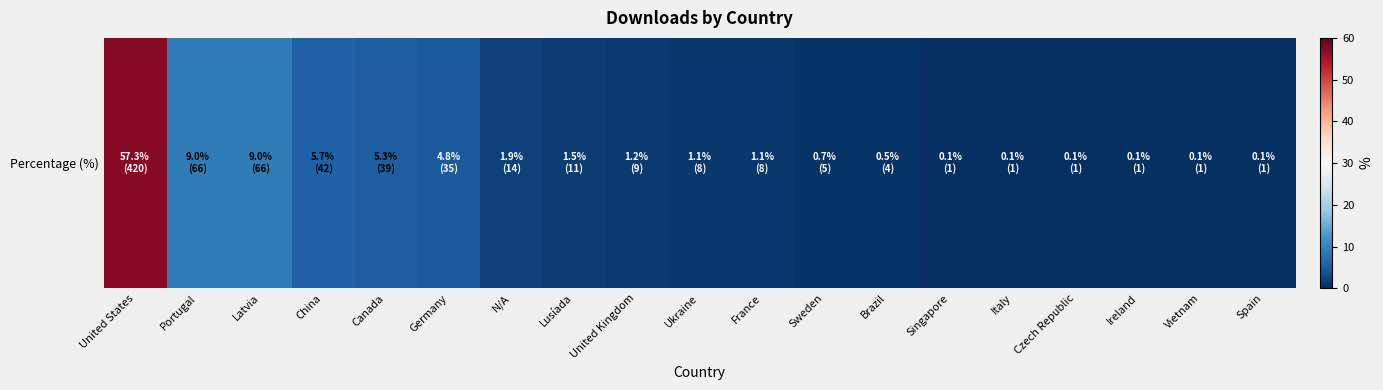

At which label does the data first exceed 1?

United States